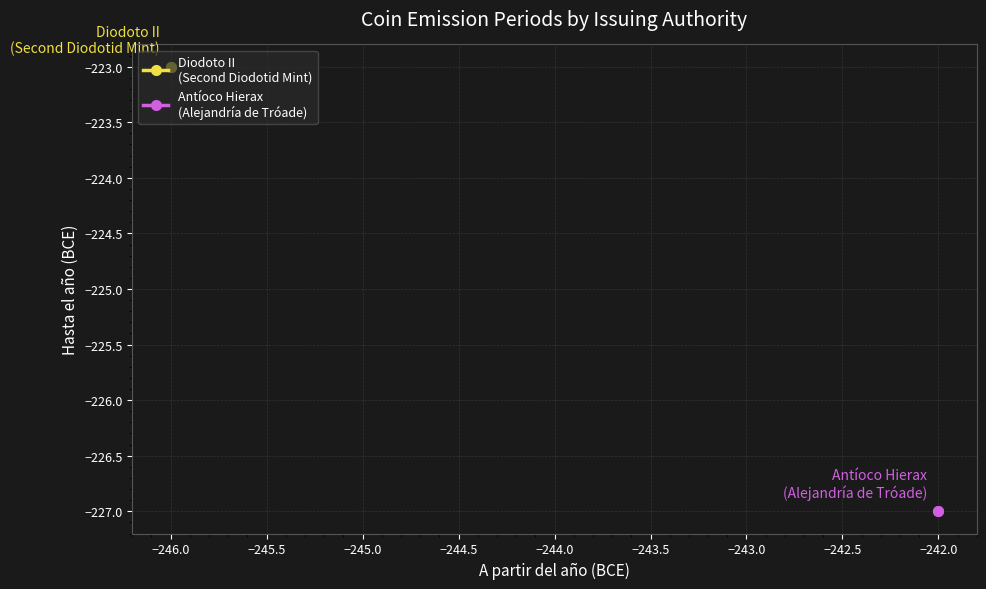

Which has a higher value, −246.0 or −246.0?

−246.0